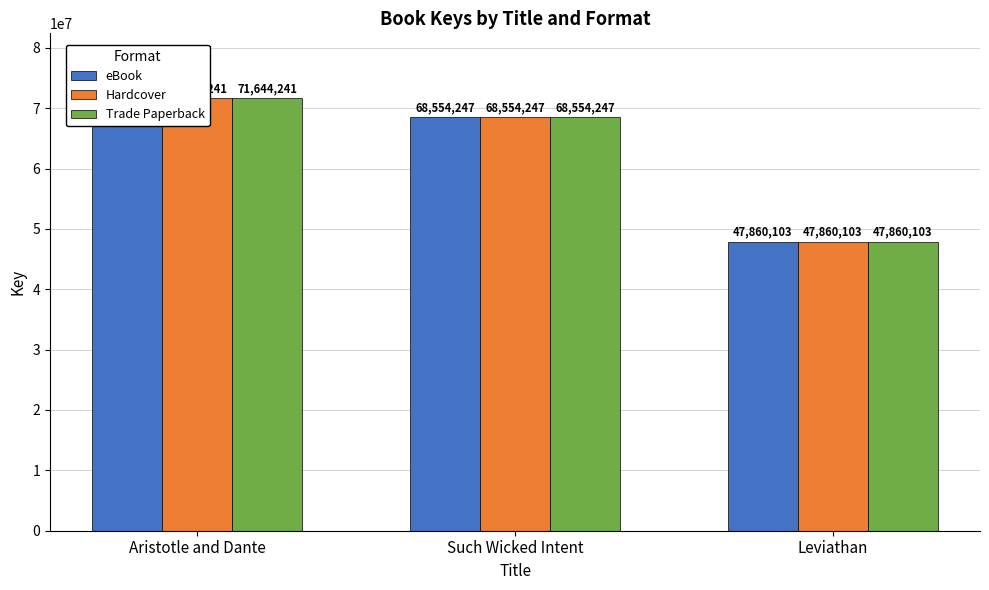

Does the chart contain stacked bars?

No